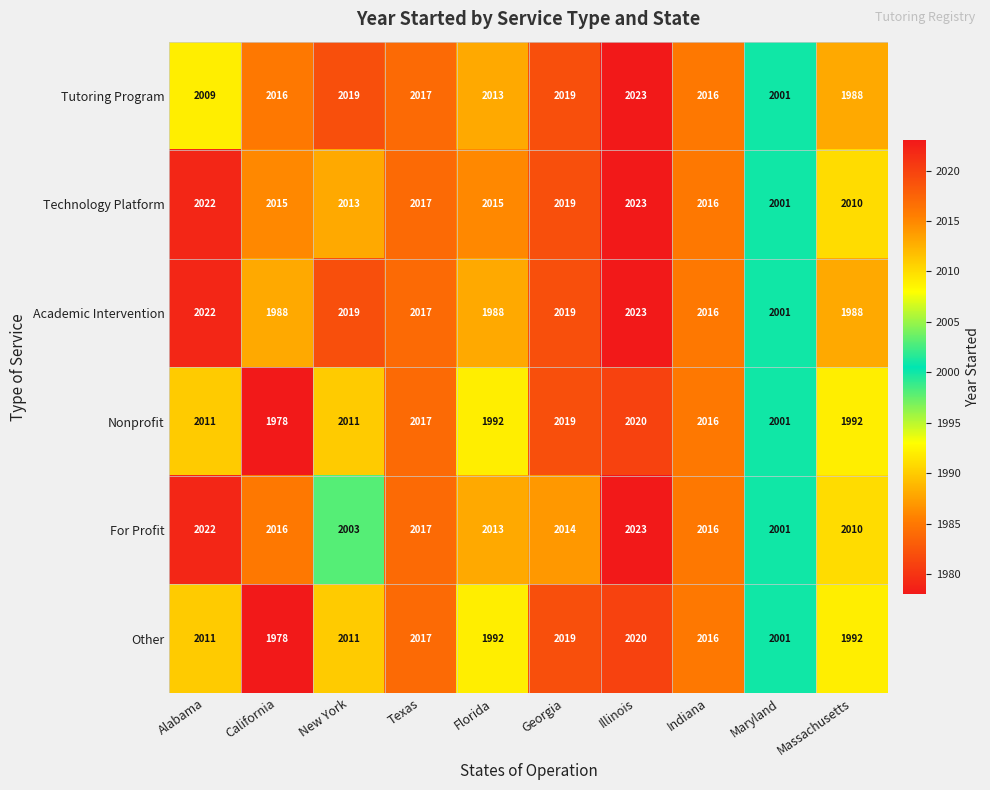

What is the maximum value shown in the chart?

2023